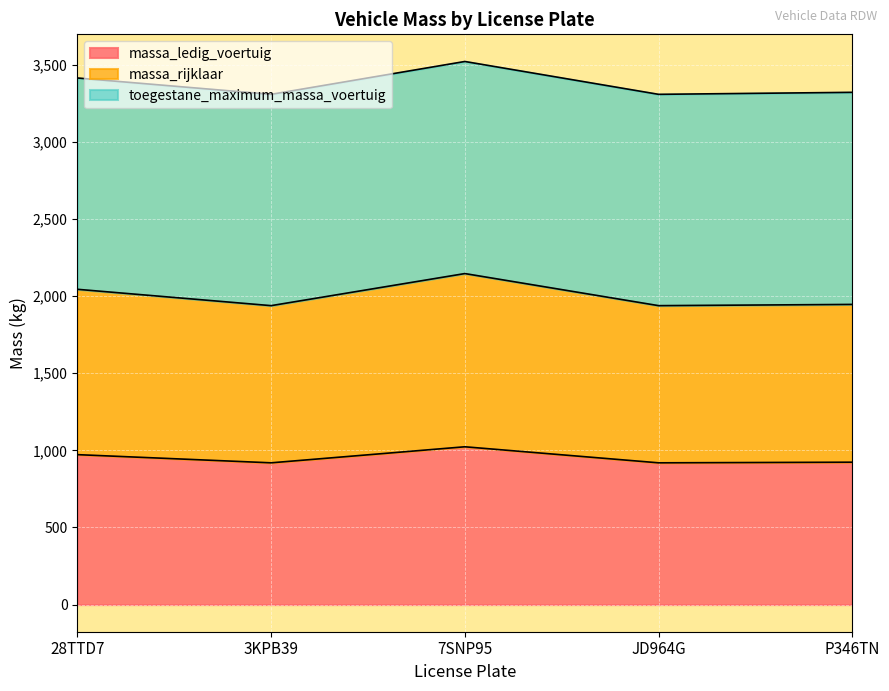

Rank the categories by massa_ledig_voertuig value from highest to lowest.

7SNP95, 28TTD7, P346TN, 3KPB39, JD964G